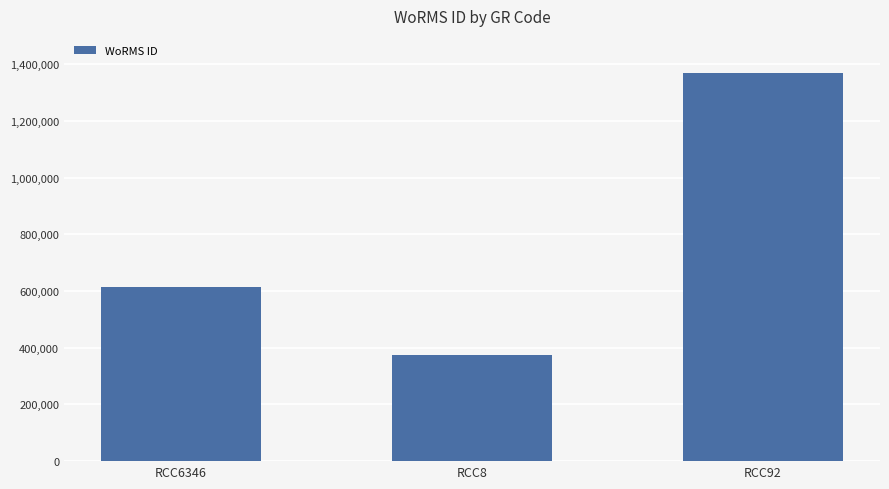

What position from the right is RCC8?

2